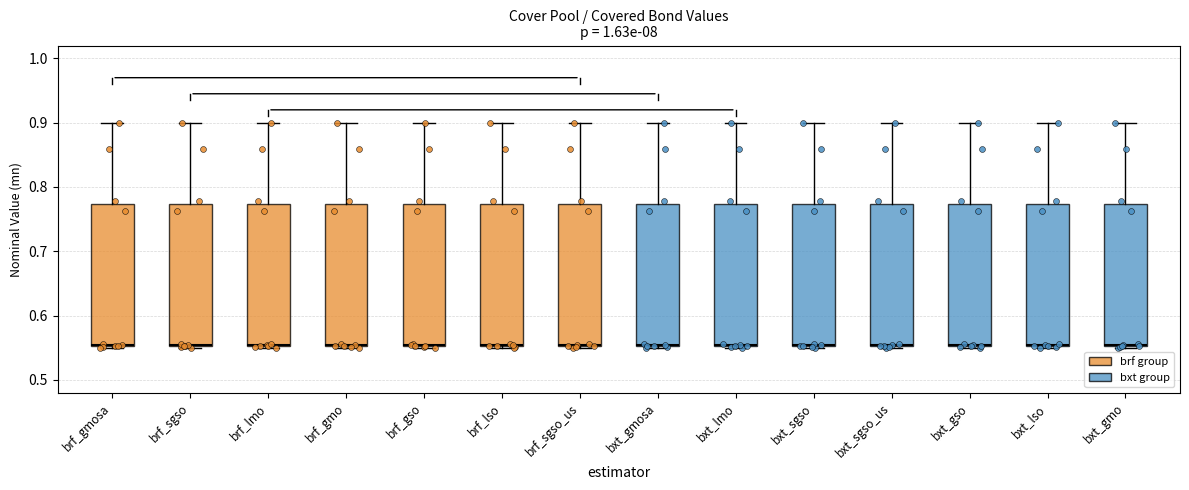

Reading left to right, read every box against the y-axis: the position of its median line, the range the box covers, and the ends of its whiskers. The values are not printed on the chart, so give them approximately, as read against the axis.

brf_gmosa: median 0.55, box 0.55 to 0.77, whiskers 0.55 to 0.90
brf_sgso: median 0.55, box 0.55 to 0.77, whiskers 0.55 to 0.90
brf_lmo: median 0.55, box 0.55 to 0.77, whiskers 0.55 to 0.90
brf_gmo: median 0.55, box 0.55 to 0.77, whiskers 0.55 to 0.90
brf_gso: median 0.55, box 0.55 to 0.77, whiskers 0.55 to 0.90
brf_lso: median 0.55, box 0.55 to 0.77, whiskers 0.55 to 0.90
brf_sgso_us: median 0.55, box 0.55 to 0.77, whiskers 0.55 to 0.90
bxt_gmosa: median 0.55, box 0.55 to 0.77, whiskers 0.55 to 0.90
bxt_lmo: median 0.55, box 0.55 to 0.77, whiskers 0.55 to 0.90
bxt_sgso: median 0.55, box 0.55 to 0.77, whiskers 0.55 to 0.90
bxt_sgso_us: median 0.55, box 0.55 to 0.77, whiskers 0.55 to 0.90
bxt_gso: median 0.55, box 0.55 to 0.77, whiskers 0.55 to 0.90
bxt_lso: median 0.55, box 0.55 to 0.77, whiskers 0.55 to 0.90
bxt_gmo: median 0.55, box 0.55 to 0.77, whiskers 0.55 to 0.90